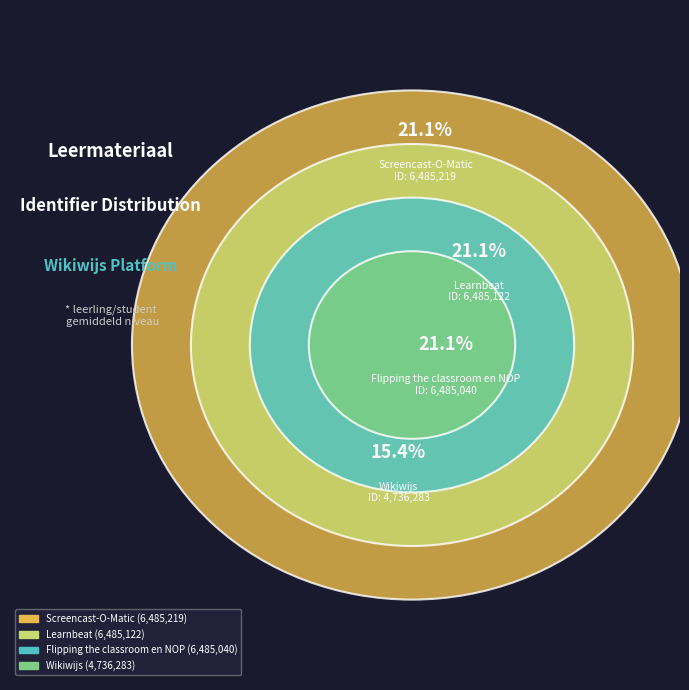

What is the smallest slice in the pie chart?

Wikiwijs